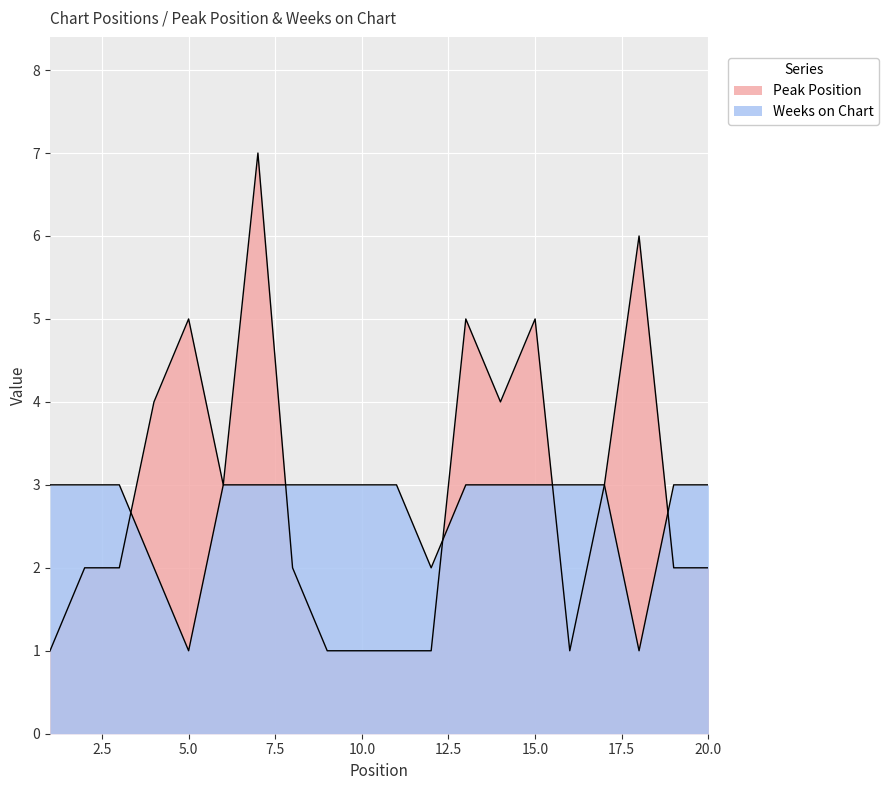

What is the difference between the highest and lowest values at 13?

2